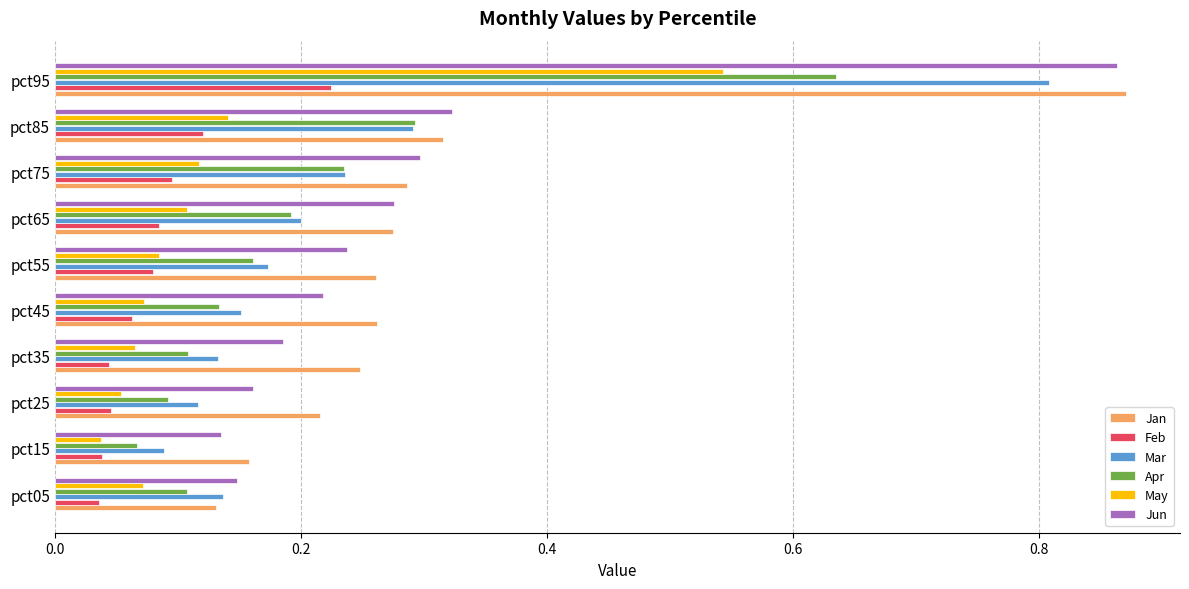

Which label corresponds to the largest value in the chart?

pct95